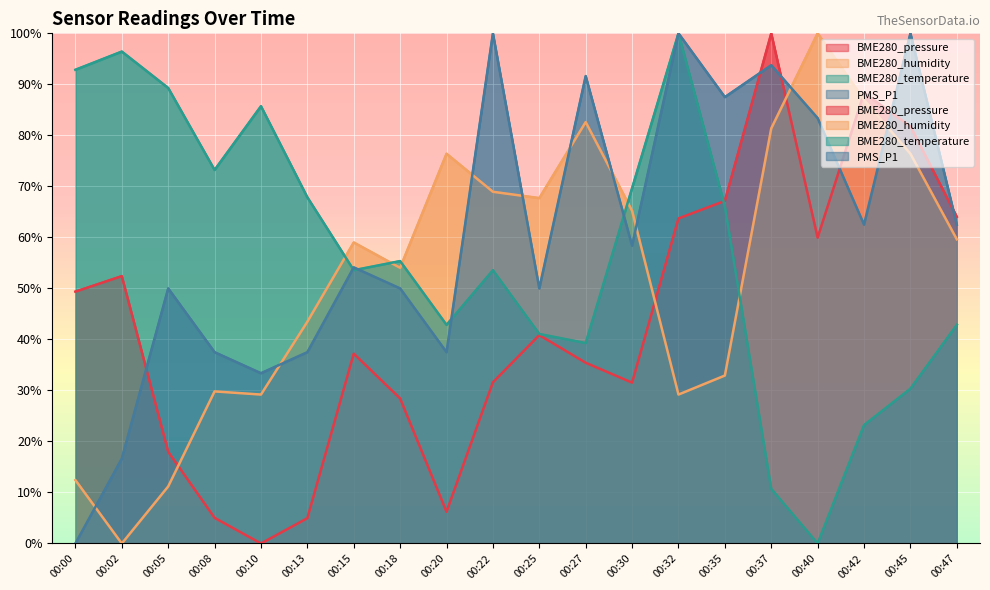

What are all the series names shown in the legend?

BME280_pressure, BME280_humidity, BME280_temperature, PMS_P1